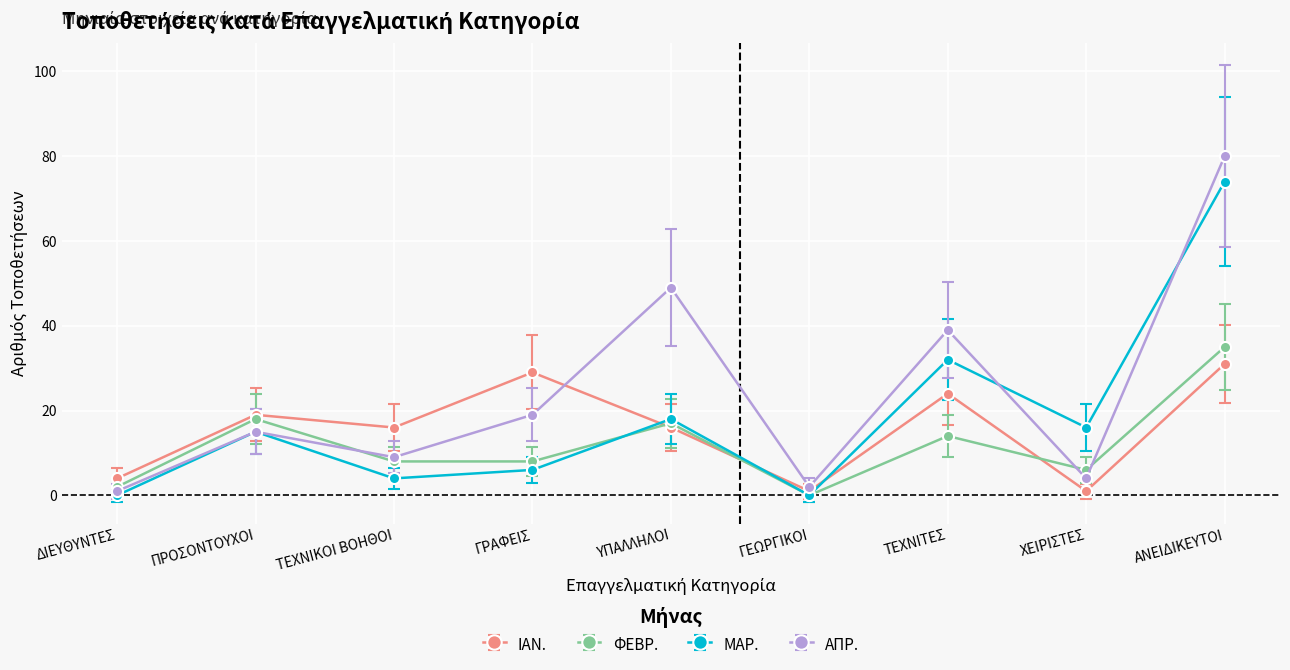

How many intersections are there between ΙΑΝ. and ΑΠΡ.?

1